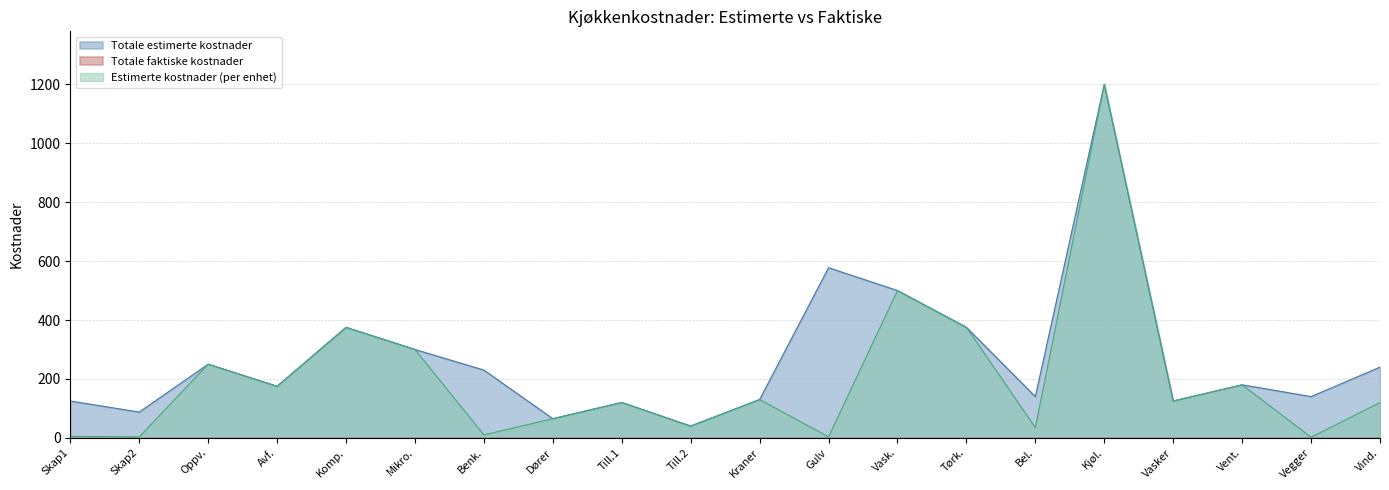

True or false: estimerte_kostnader has more than 1 points higher than both neighbors.

True